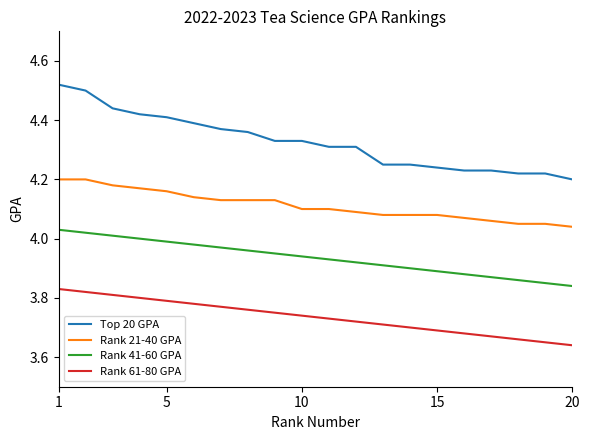

True or false: Rank 41-60 GPA and Rank 21-40 GPA cross at least once.

False